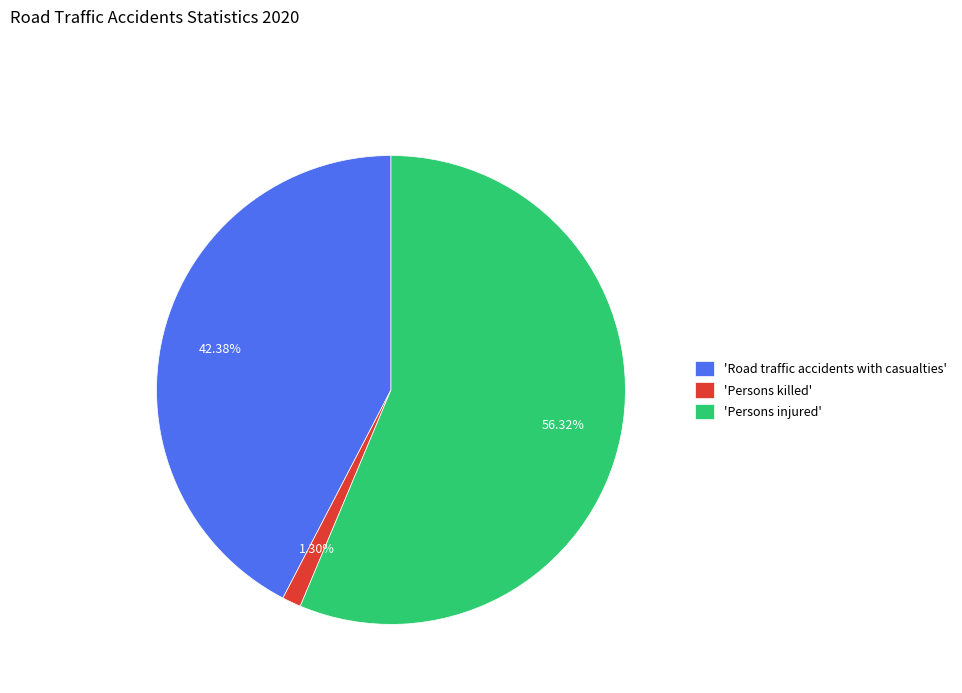

Count the number of slices in the pie.

3